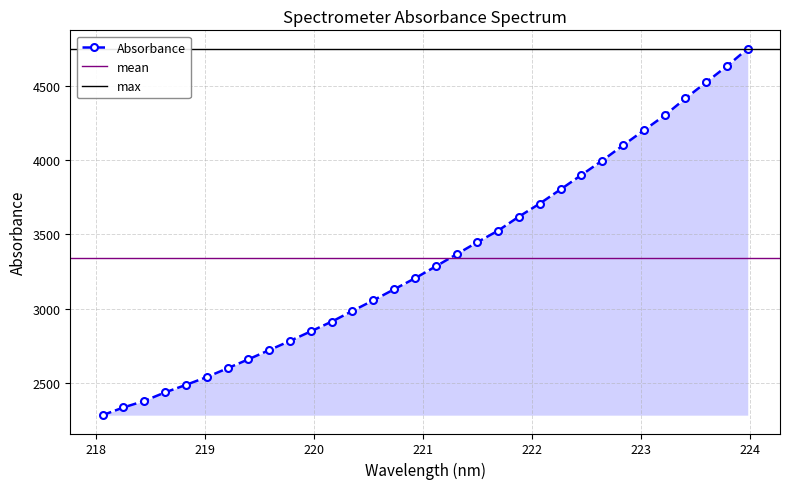

Where does the data first go above 3284?

221.1174